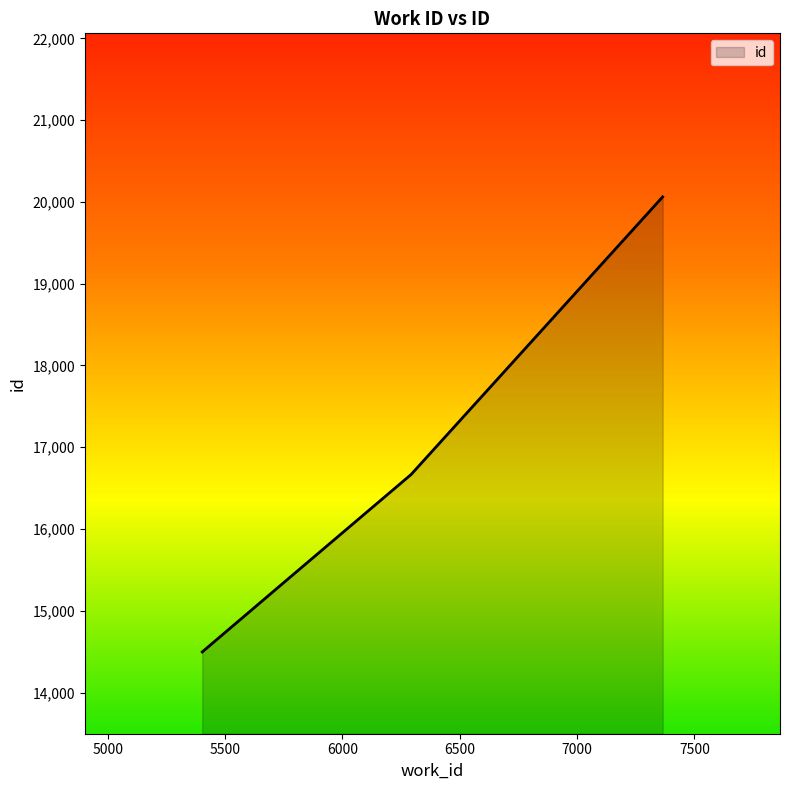

Does the chart display data point markers on the line(s)?

No